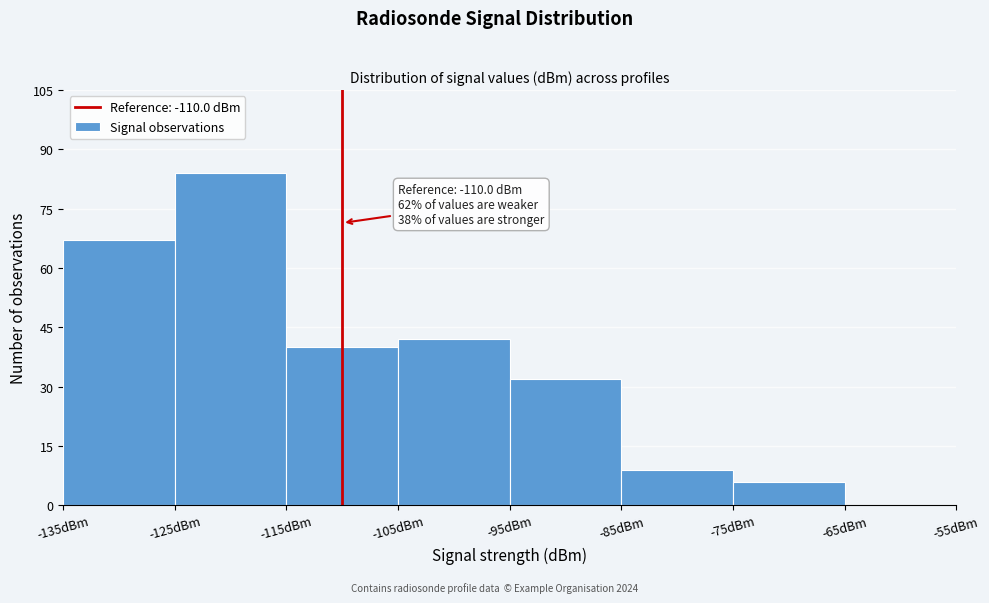

Over which range of the x-axis is the bar tallest?

-125 to -115